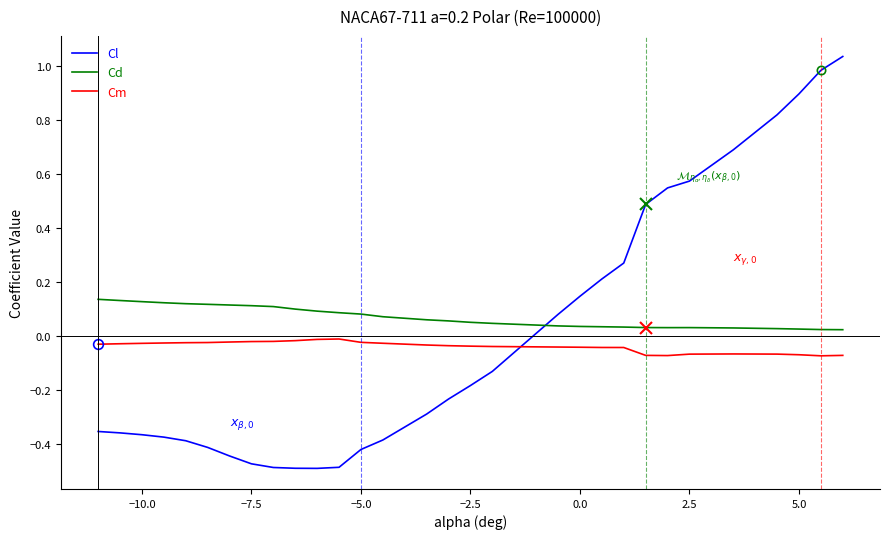

True or false: Cd and Cm cross at least once.

False